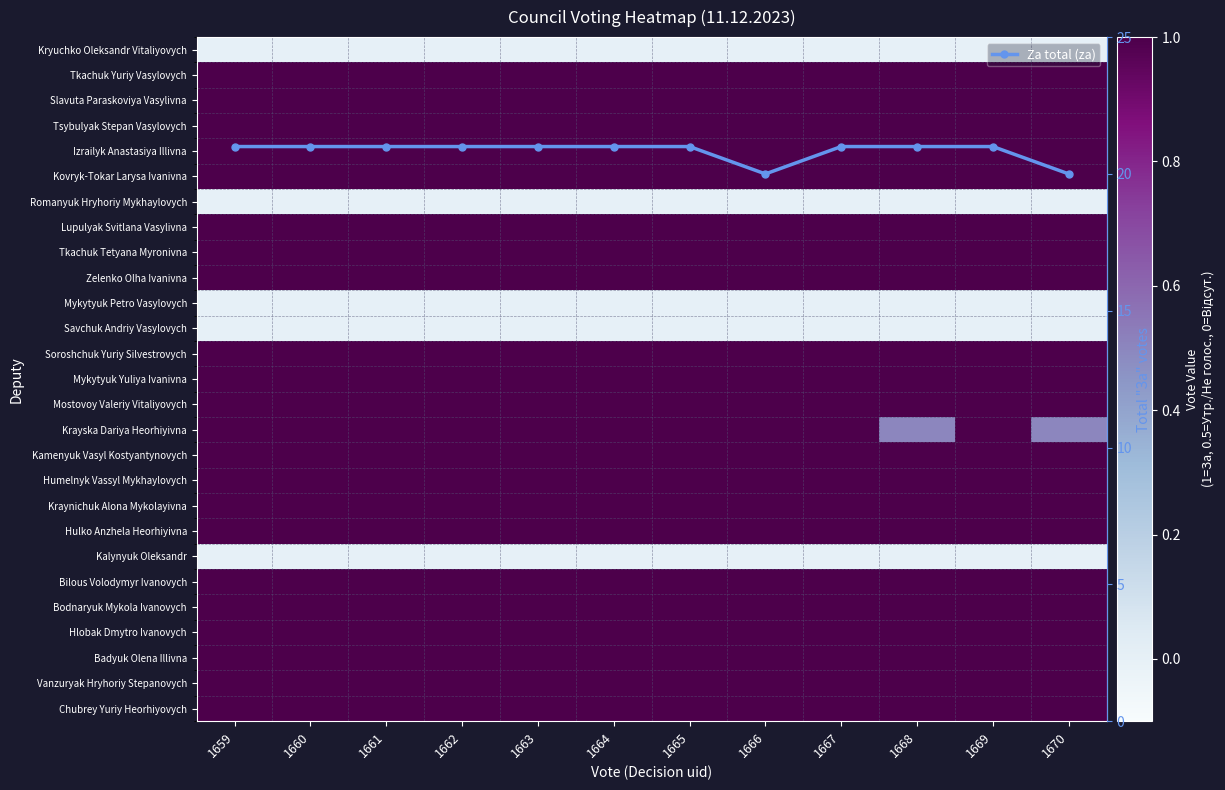

What is the lowest value of the Hlobak Dmytro Ivanovych series?

1.0